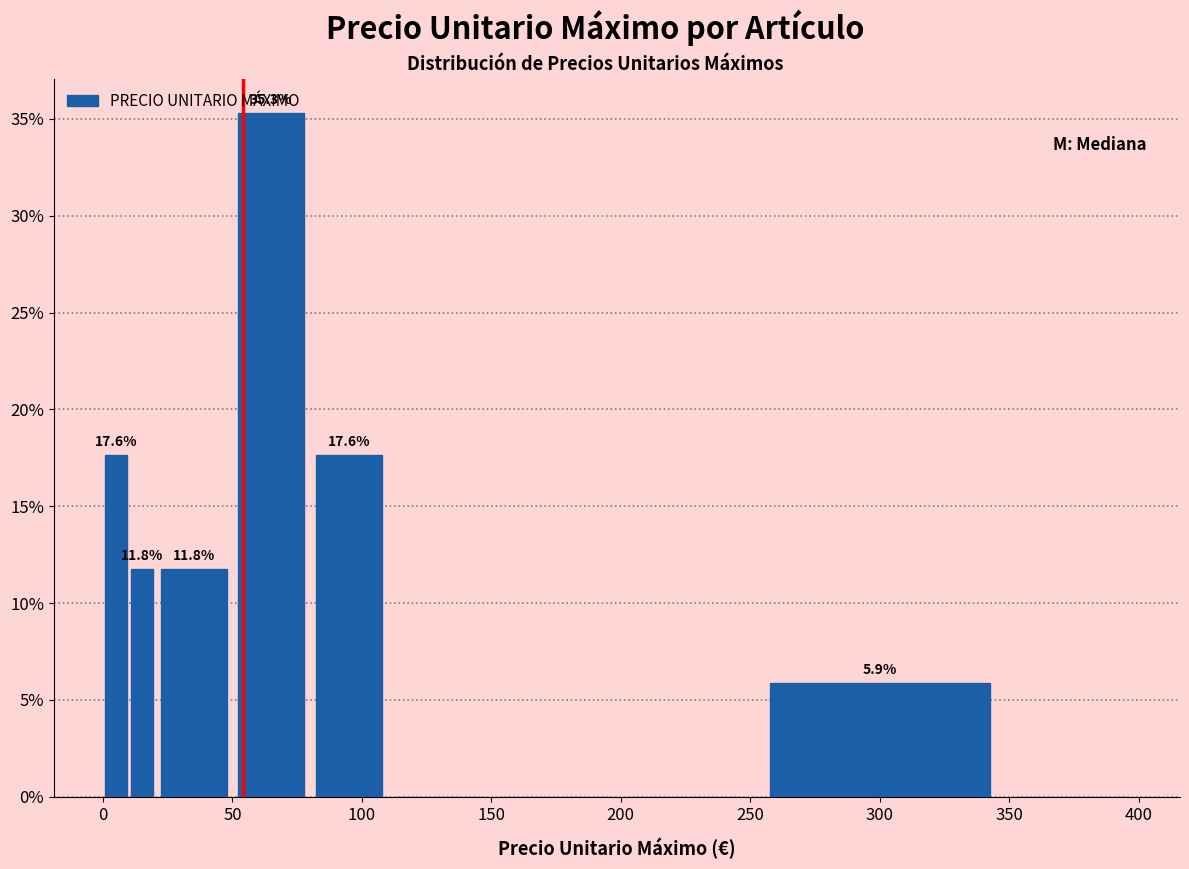

Read against the x-axis, roughly where is the centre of the tallest bar?

65